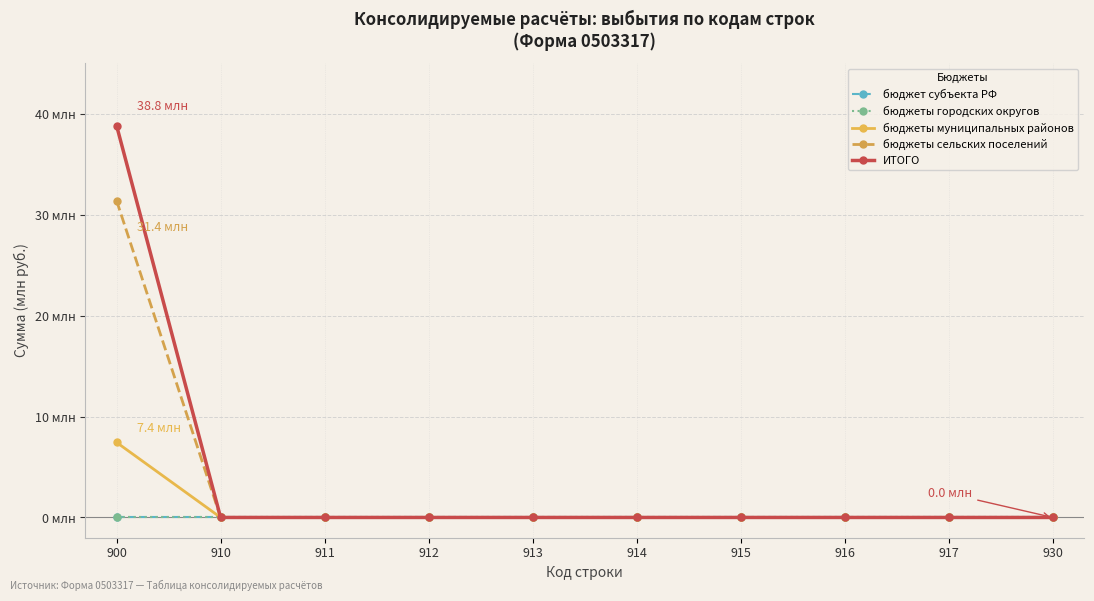

True or false: бюджет субъекта РФ has more than 0 interior local peaks.

False